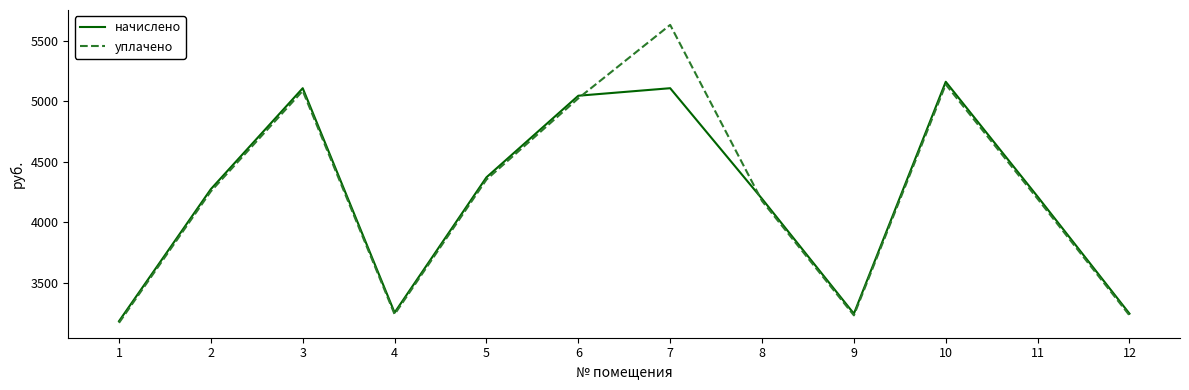

Which series has the largest range (max minus min)?

уплачено